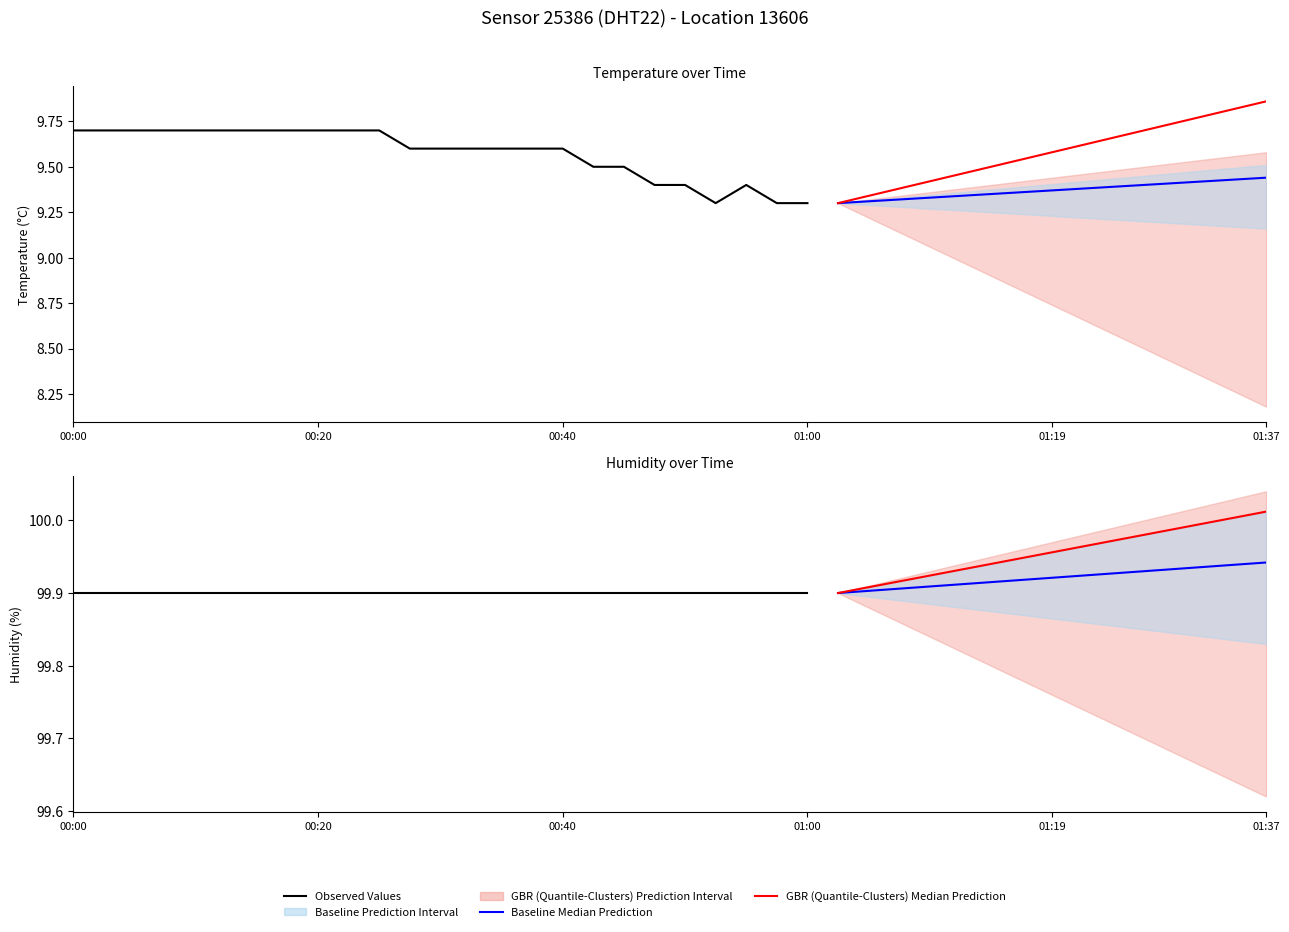

True or false: humidity and temperature cross at least once.

False